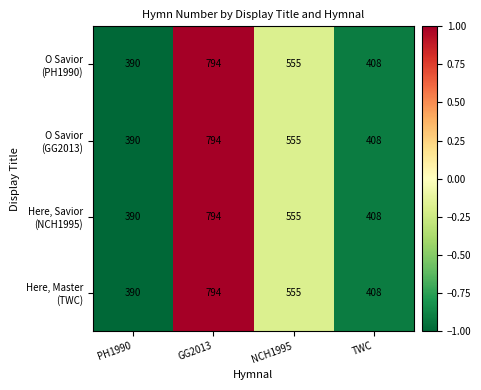

What is the greatest value displayed?

794